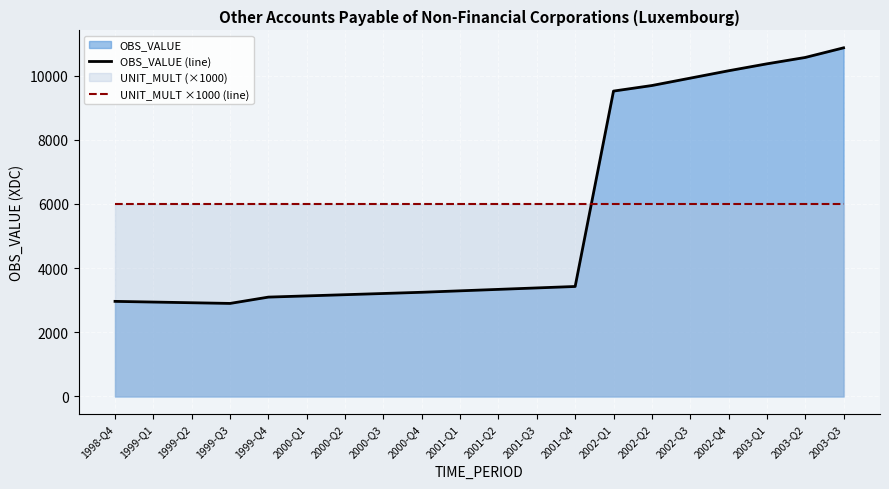

What is the sum of all UNIT_MULT ×1000 (line) values?

120000.0